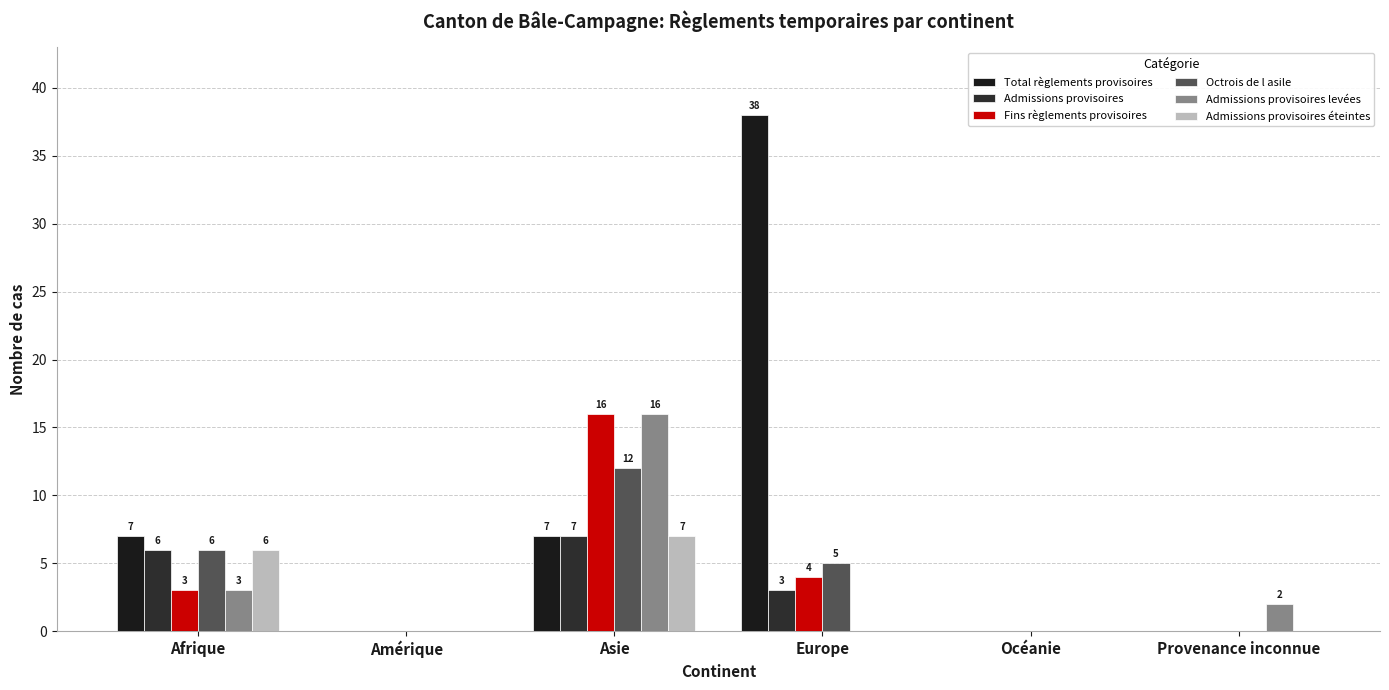

What is the sum of all Admissions provisoires values?

16